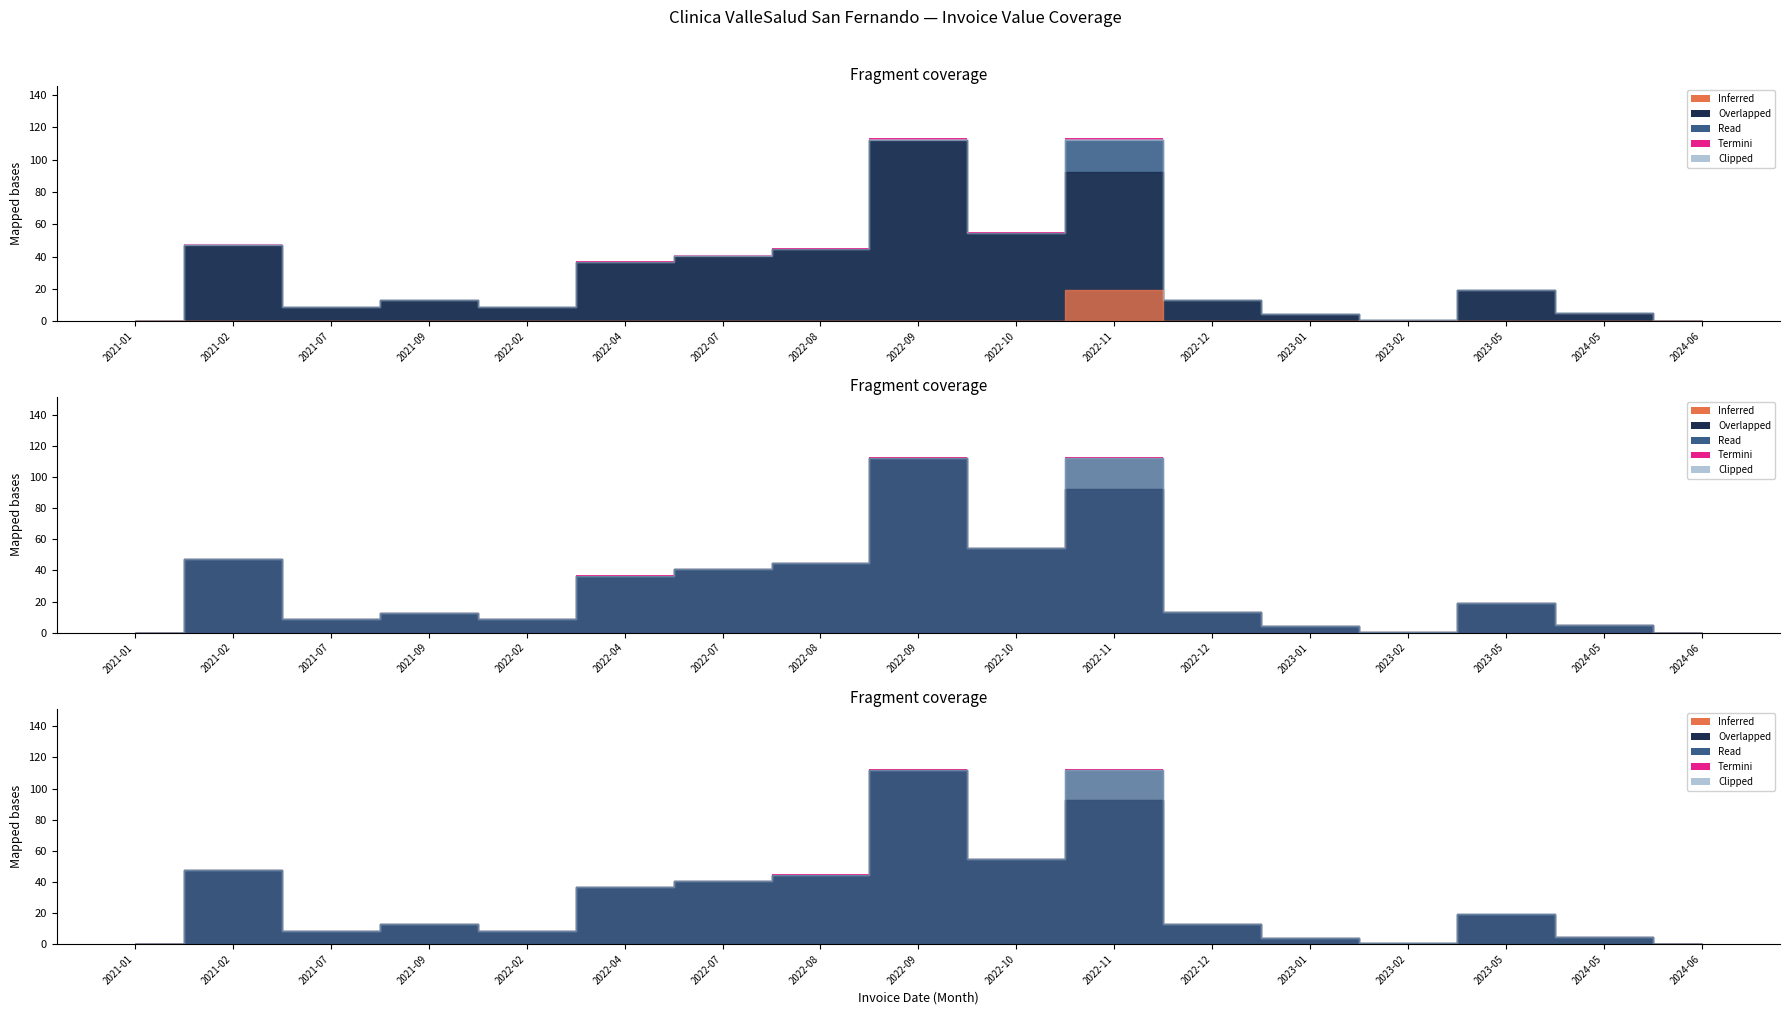

In Valor Total Bruto, how many points are lower than both neighbors (excluding endpoints)?

4